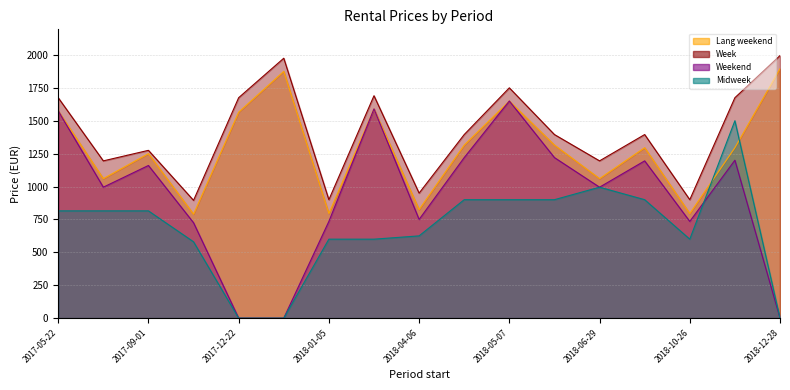

Which category has the highest value in the Week series?

2018-12-28